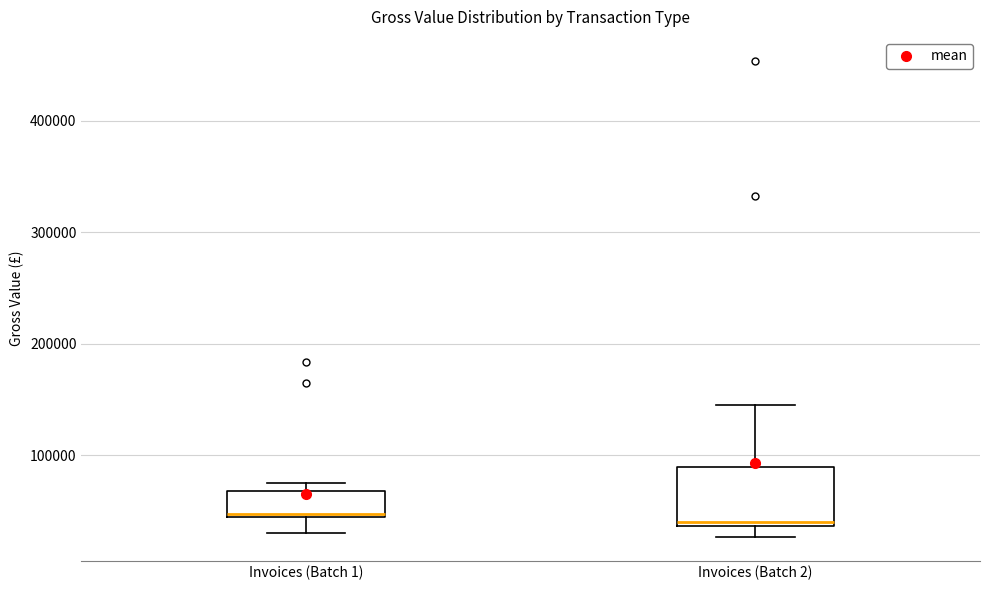

Which box is the tallest, from its lower edge to its upper edge?

Invoices (Batch 2)